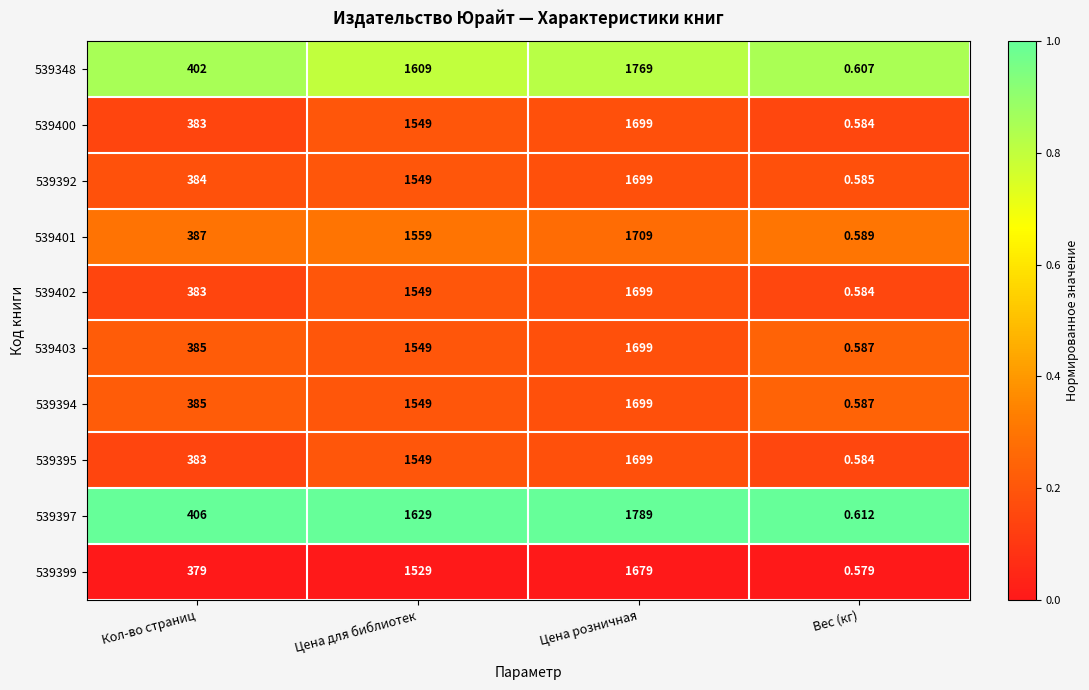

At which label does 539394 reach its peak?

Цена розничная